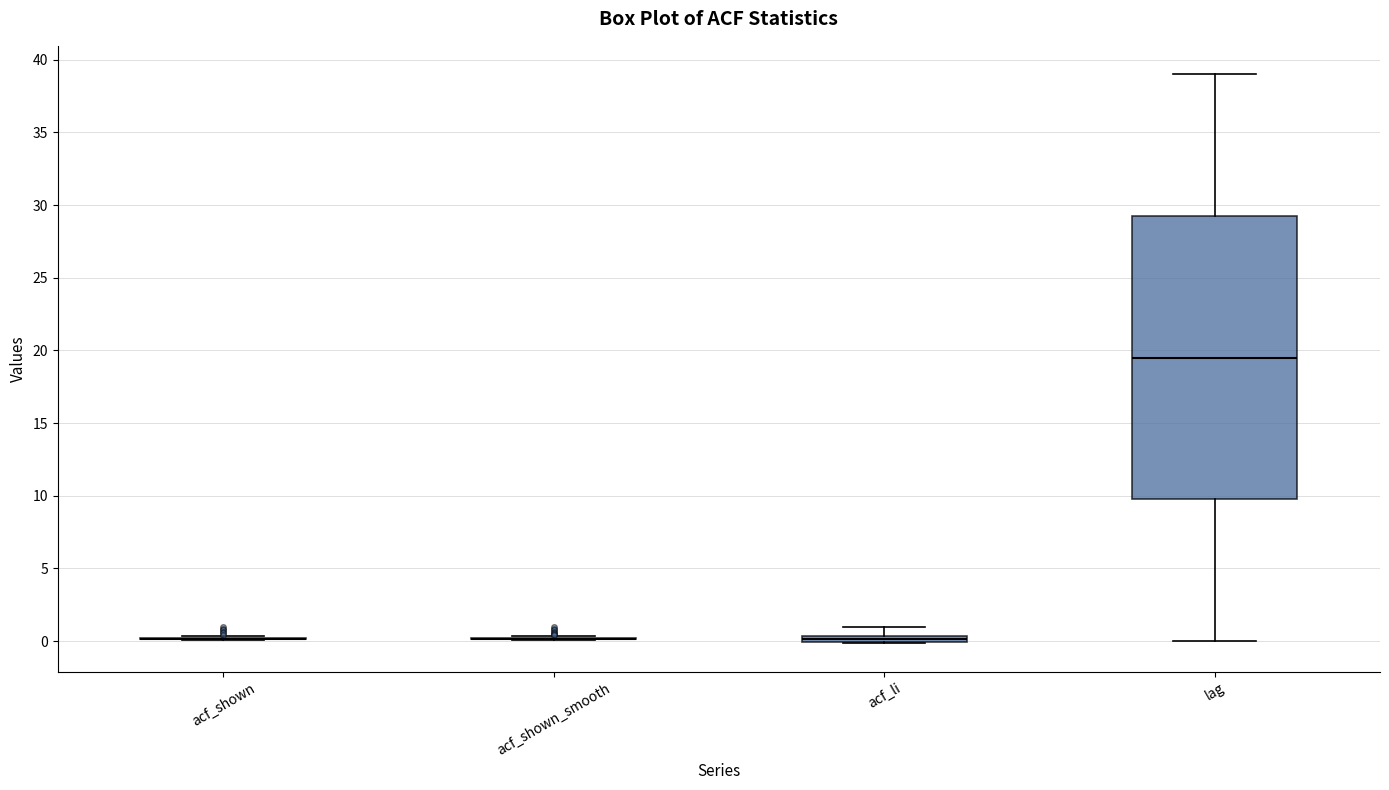

Comparing the boxes themselves (not the whiskers), which one is the tallest?

lag